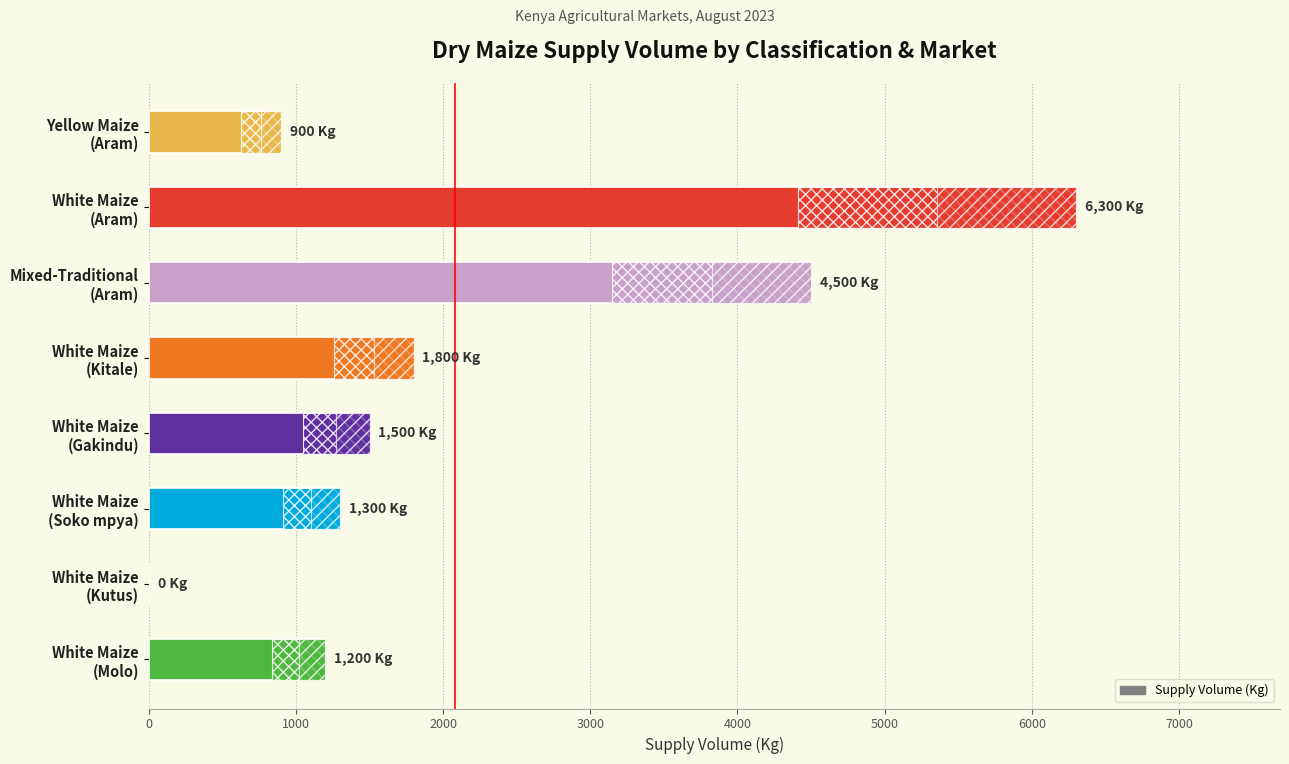

How many data points are less than 1500?

4